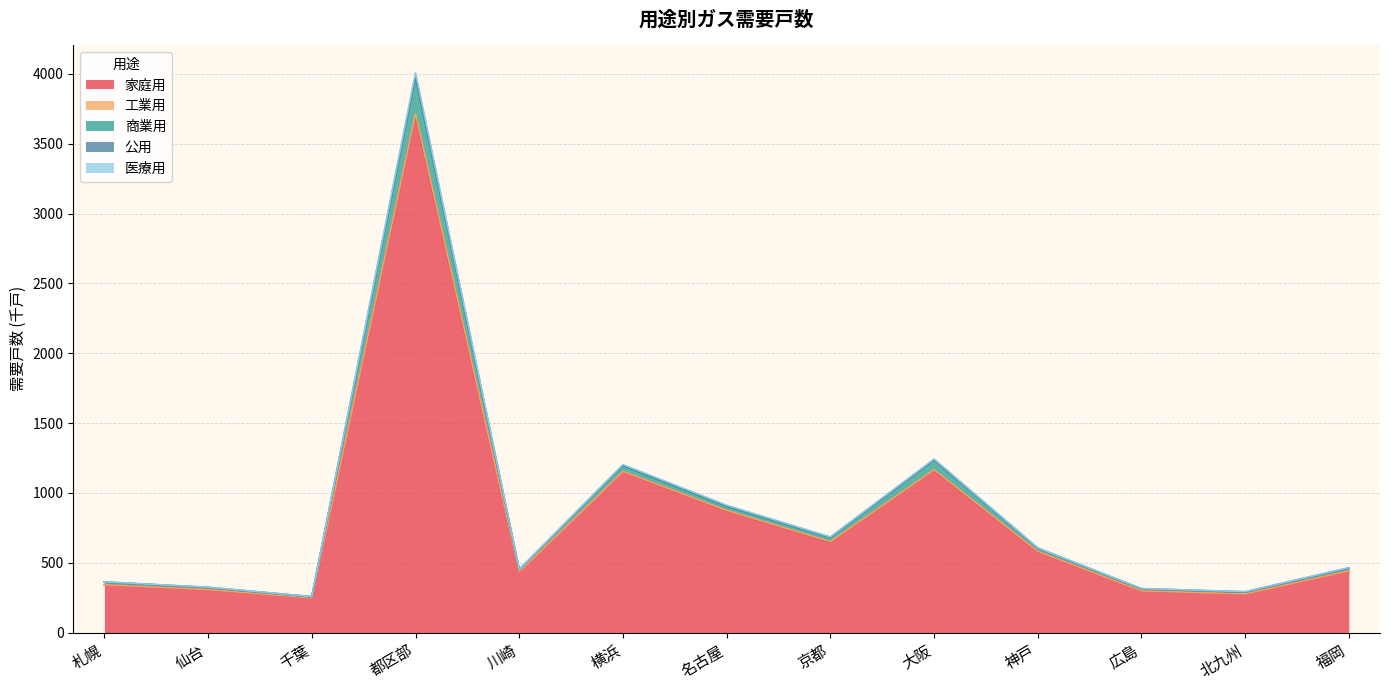

At which category is the sum across all series the highest?

都区部